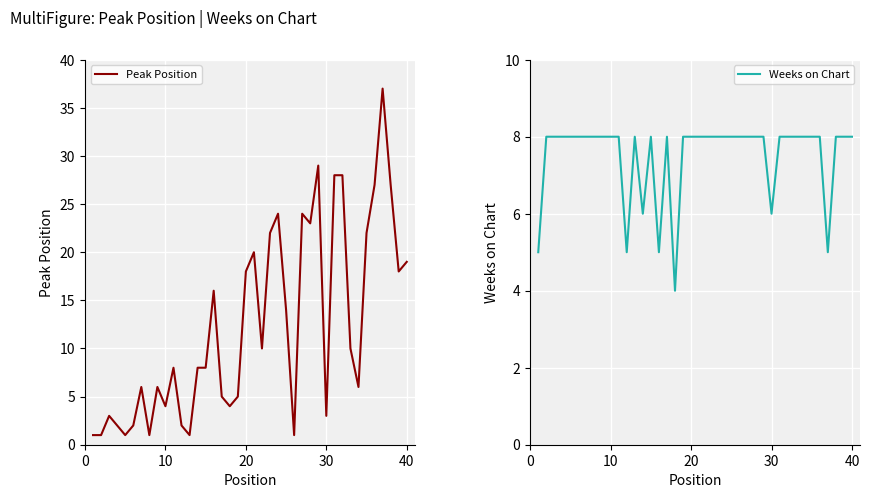

Which series has the largest total across all categories?

Peak Position